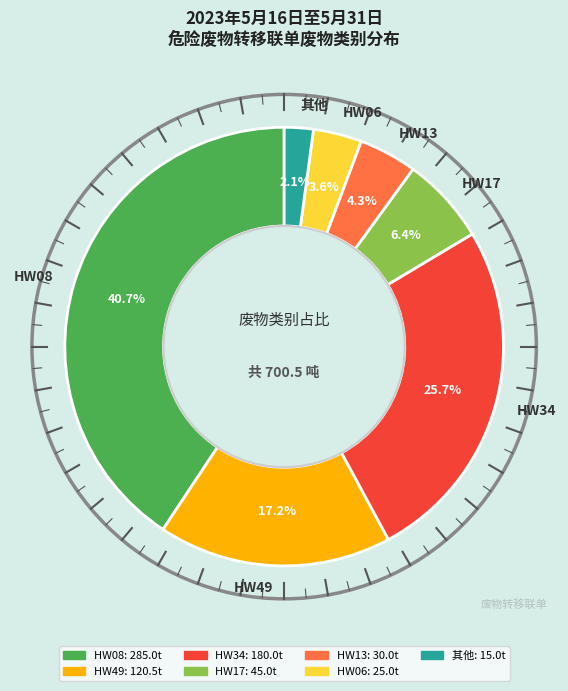

To the nearest percent, what portion does 其他 represent?

2%